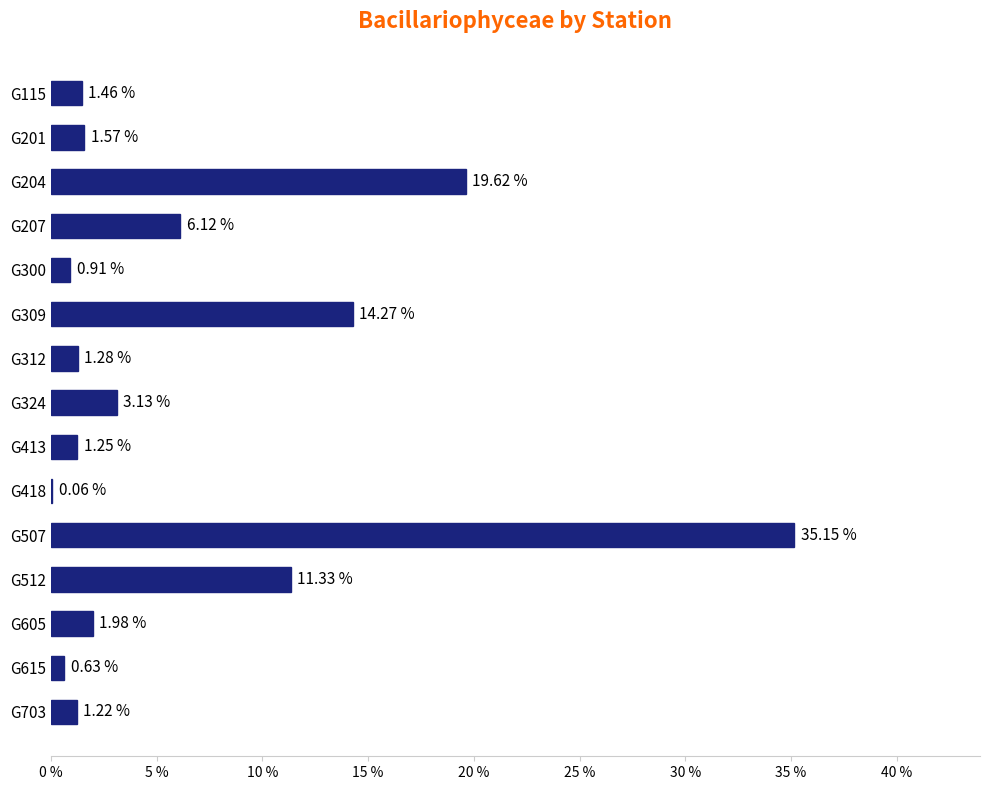

What is the sum of all values?

100.0